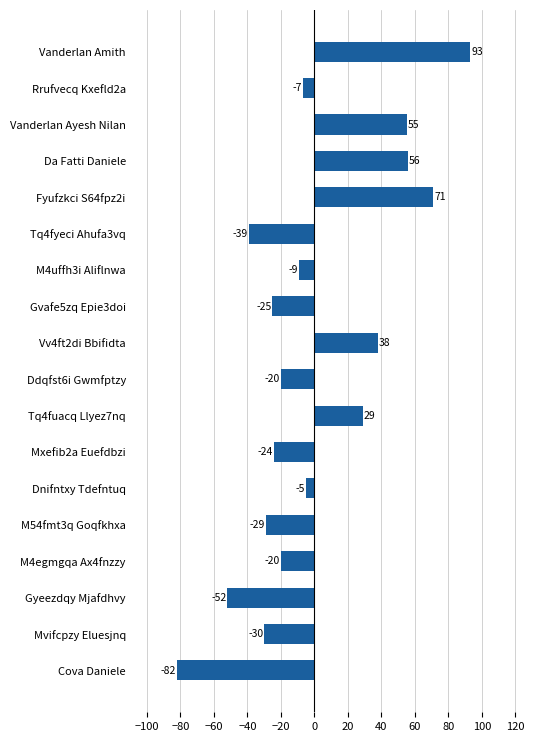

What is the minimum value shown in the chart?

-82